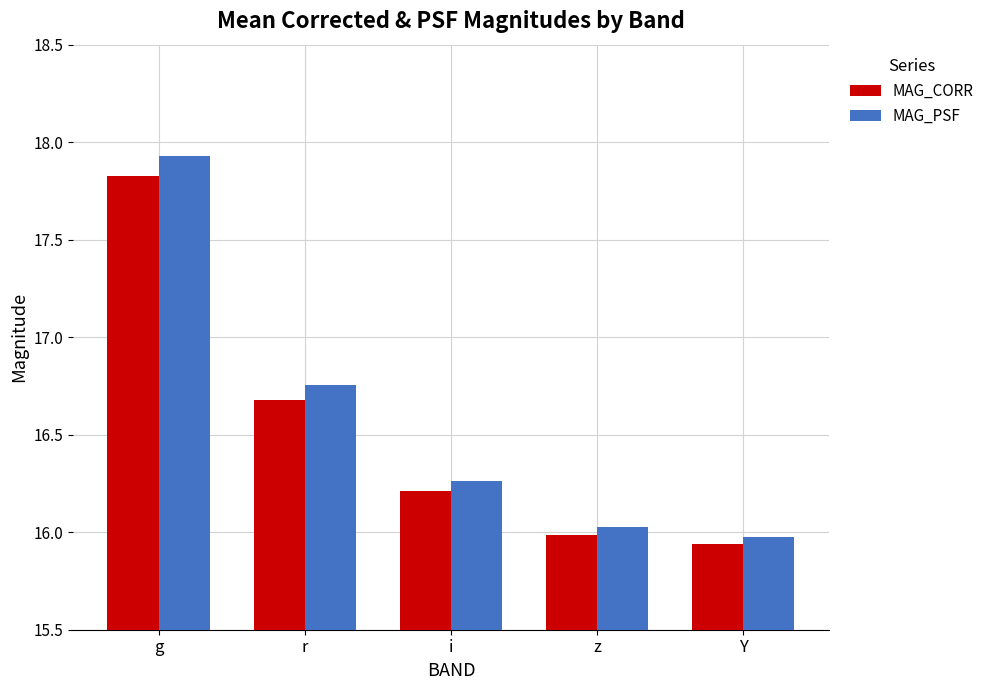

What value does the MAG_CORR series have at r?

16.7